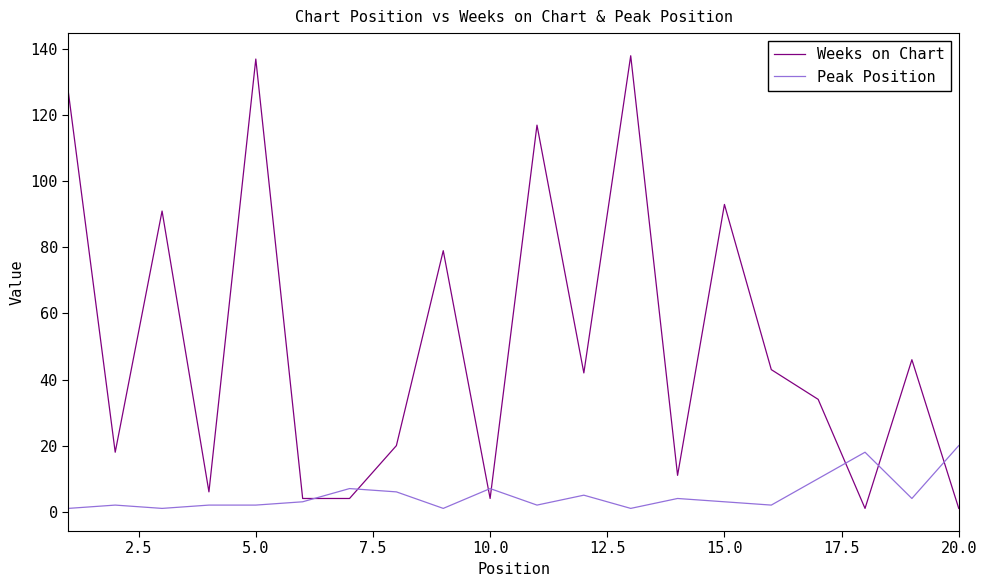

List the series in order of their peak value, lowest first.

Peak Position, Weeks on Chart